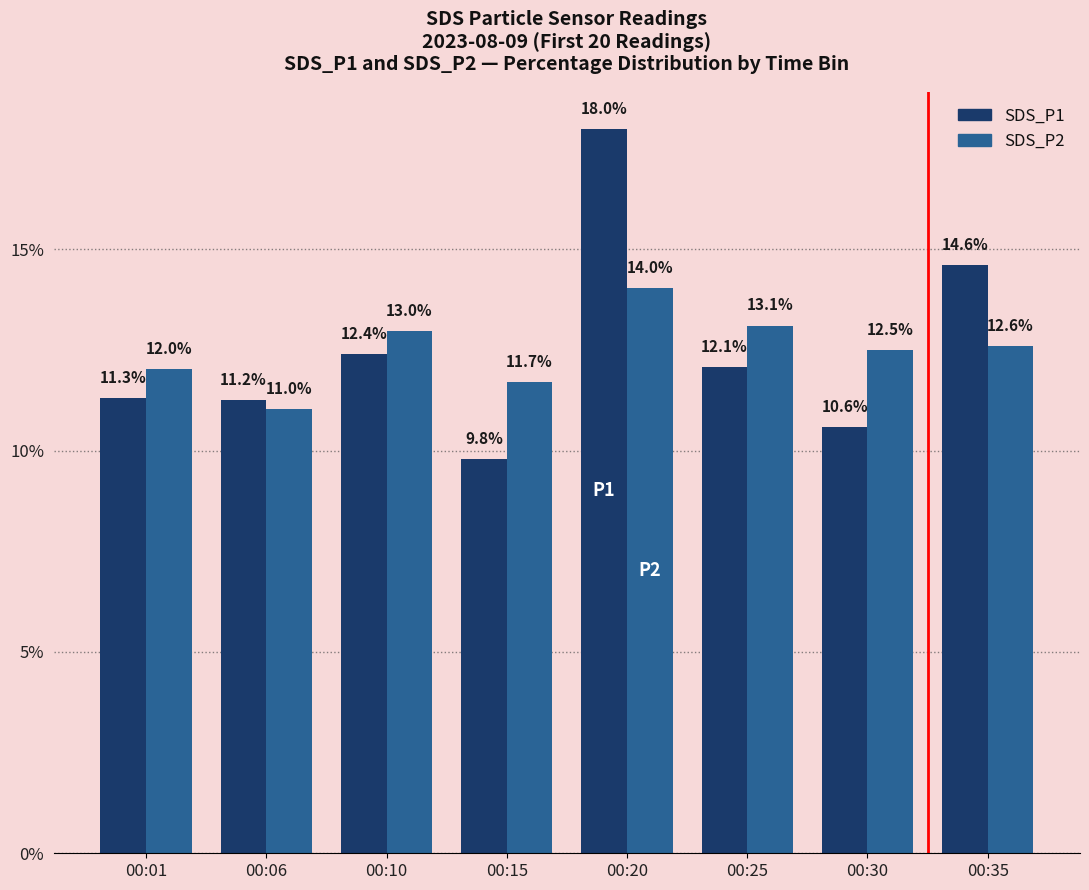

What is the average value of the SDS_P2 series?

12.5